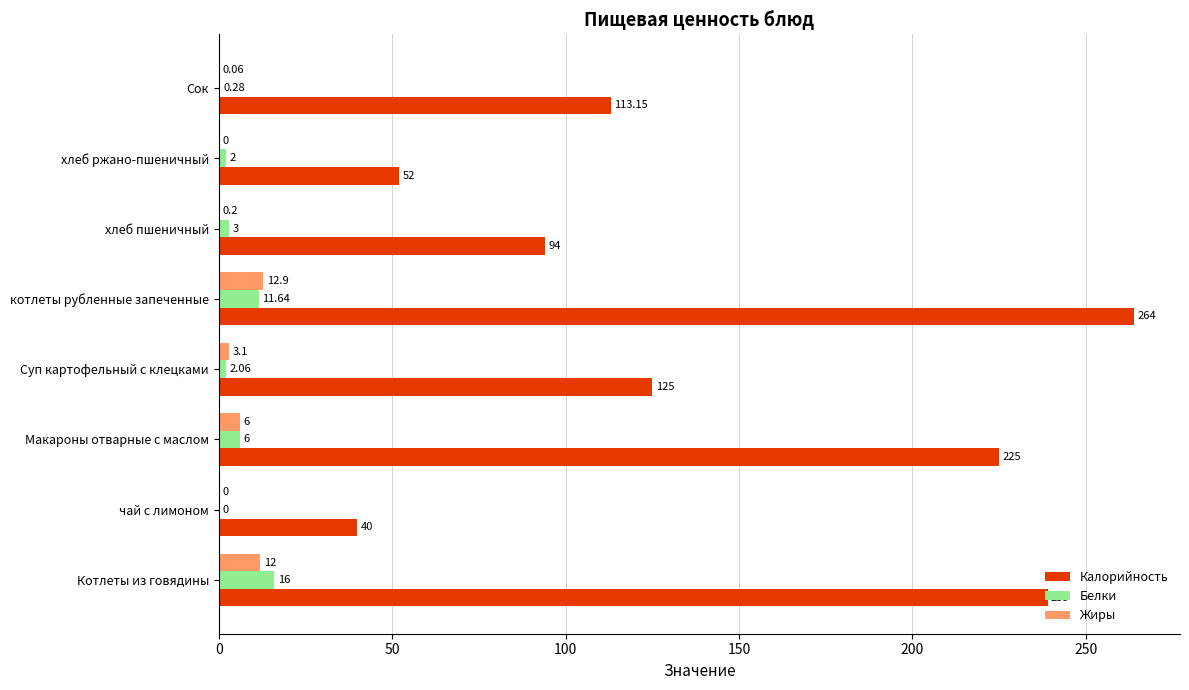

At which label is Калорийность closest to 152?

Суп картофельный с клецками